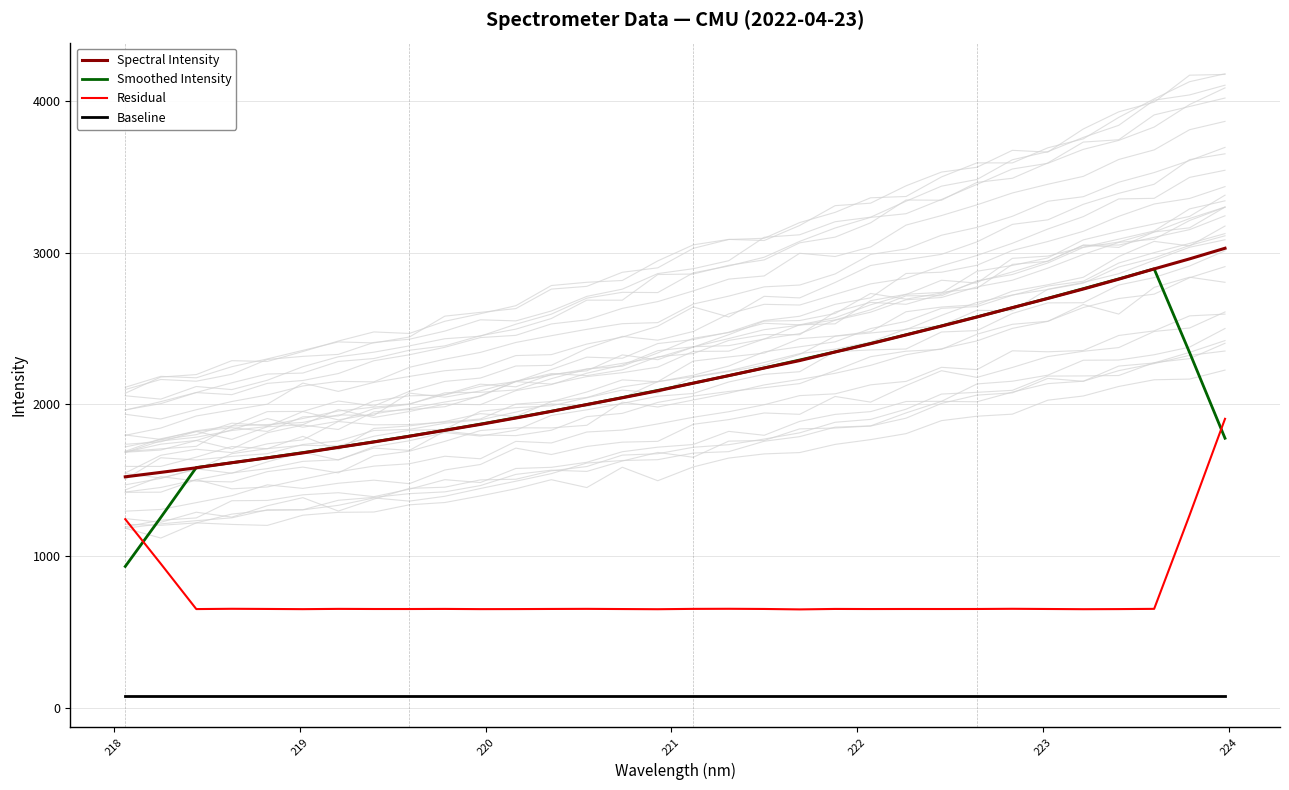

Is this an area chart (filled region under the line)?

No